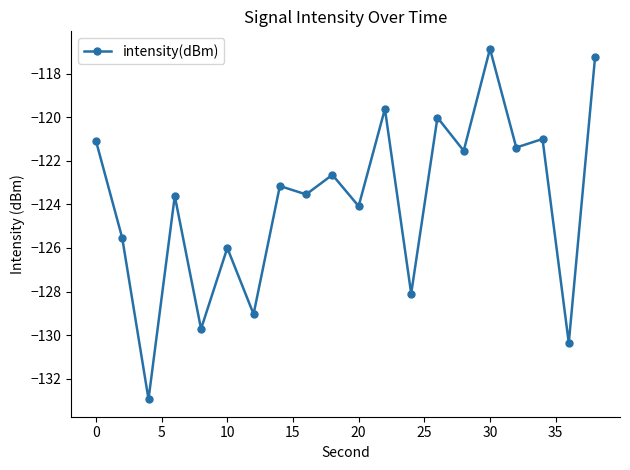

What is the value of the 19th point from the left?

-130.4